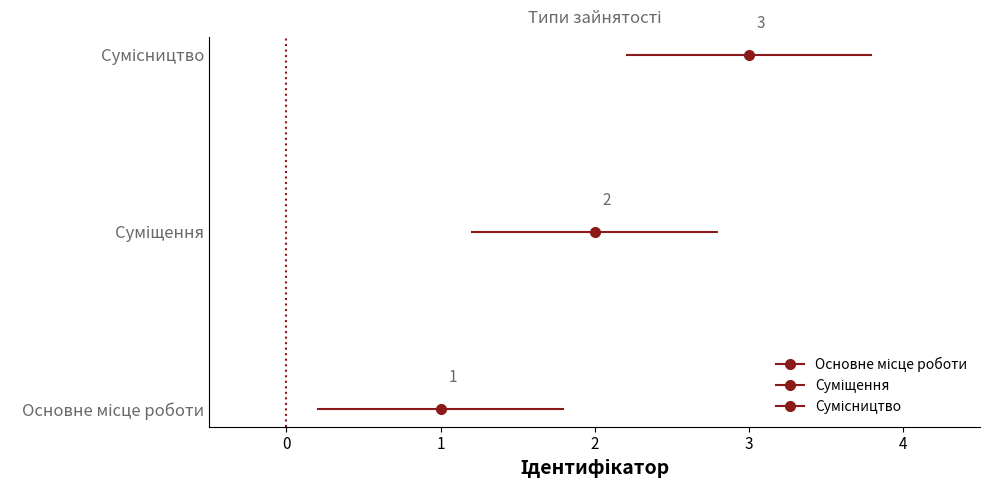

Reading right to left, extract all data points from this chart.

Сумісництво=3	Суміщення=2	Основне місце роботи=1